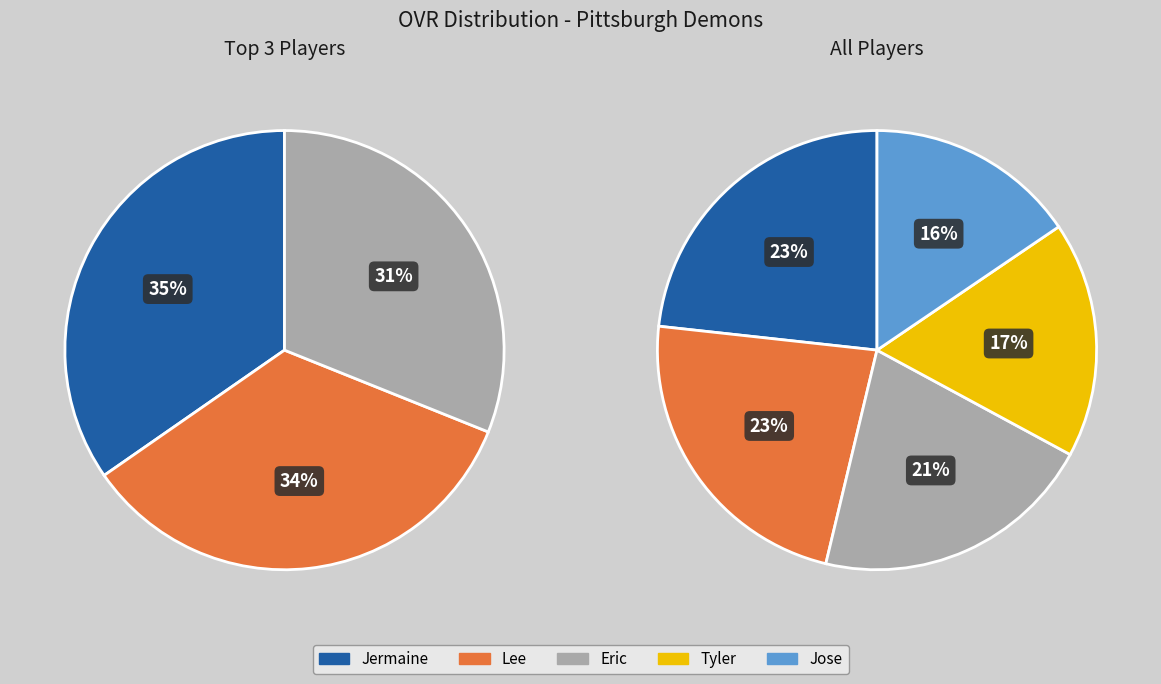

What percentage is the Lee slice, to the nearest percent?

23%